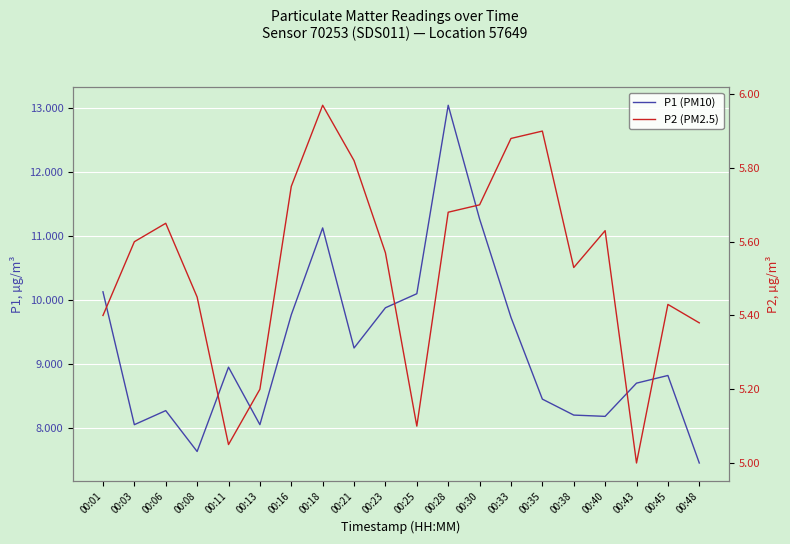

Is this an area chart (filled region under the line)?

No